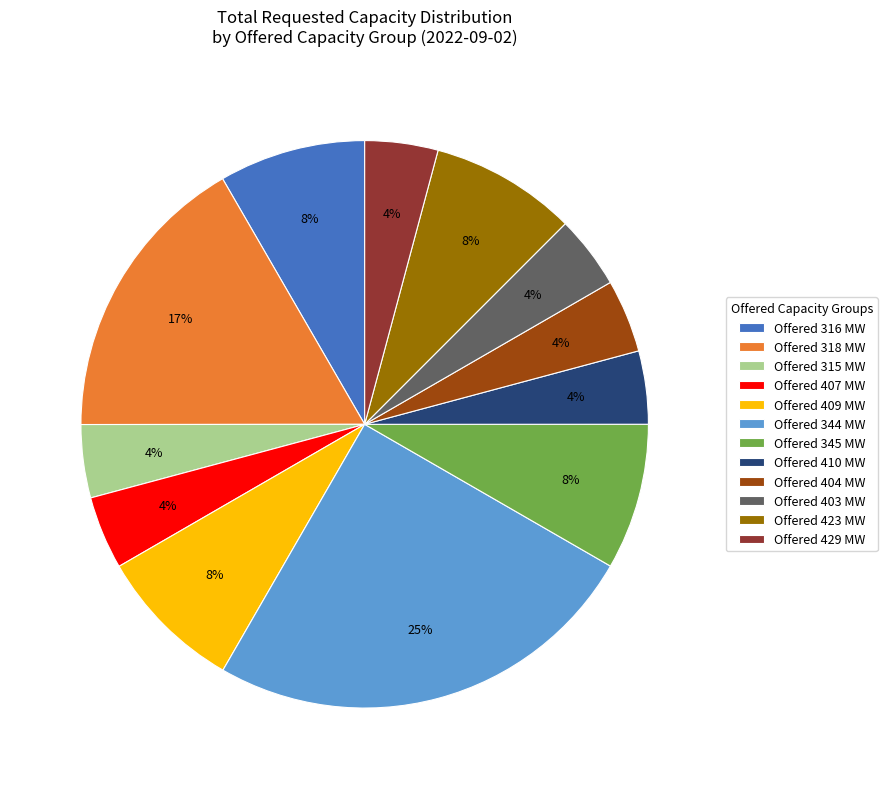

The Offered 315 MW slice represents 11% of the pie. True or false?

False